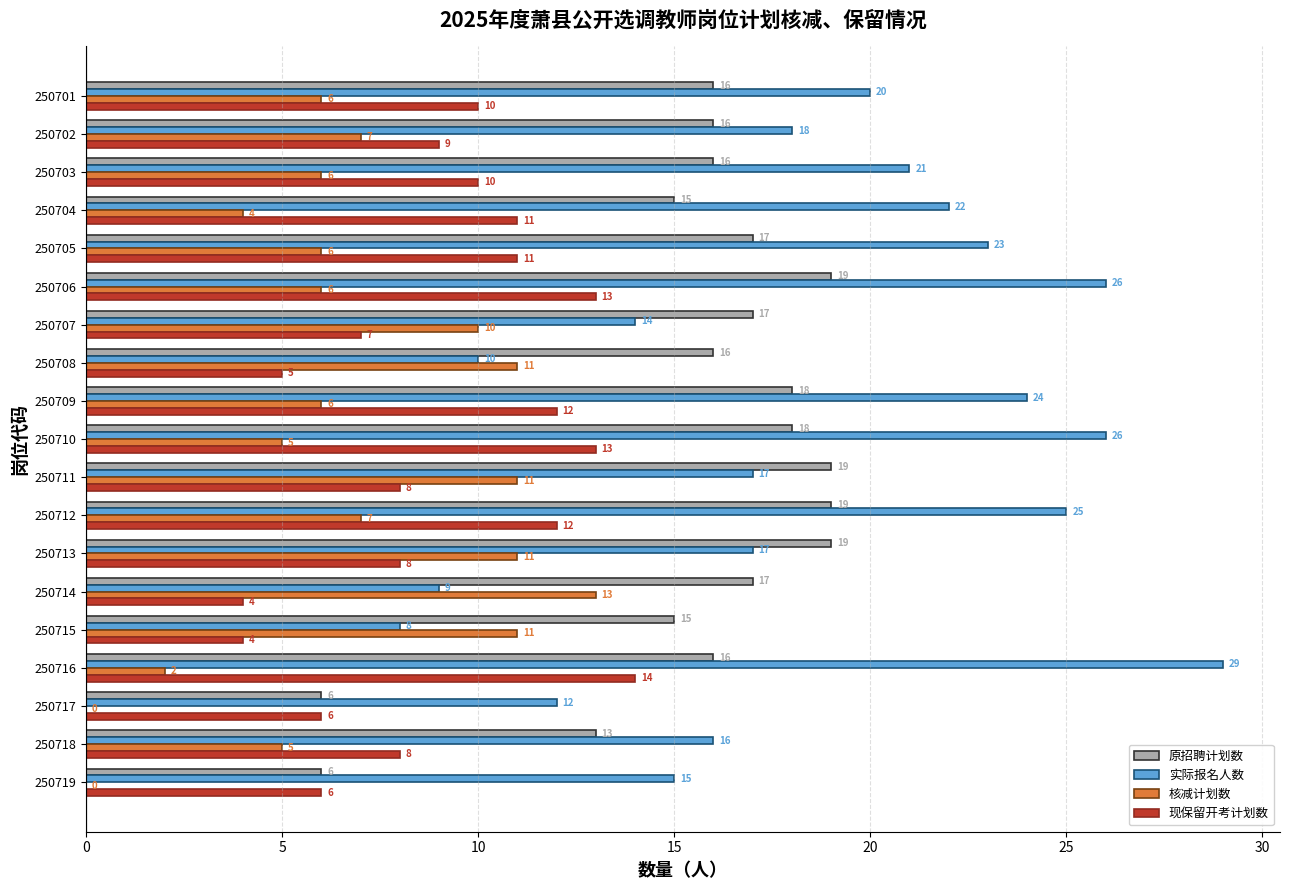

At which category is the sum across all series the highest?

250706